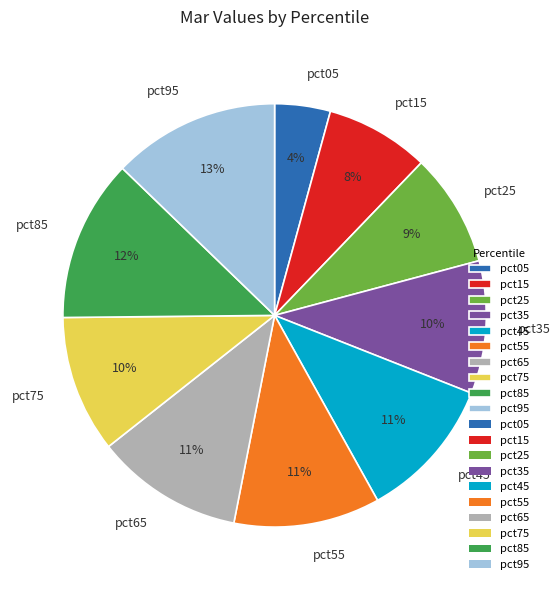

What percentage is the pct95 slice, to the nearest percent?

13%